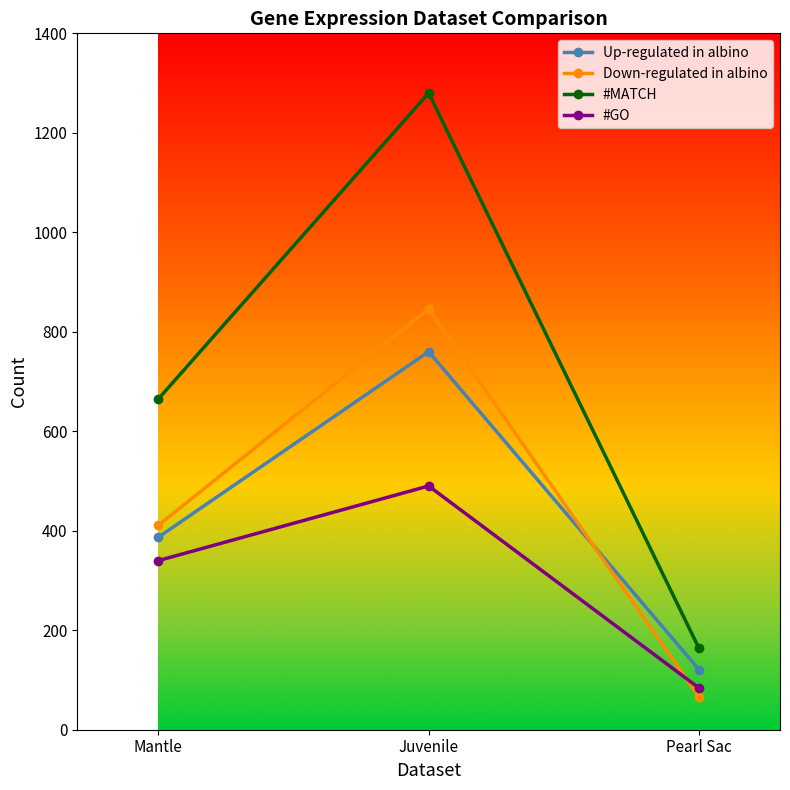

What is the difference between the #MATCH values at Mantle and Pearl Sac?

501